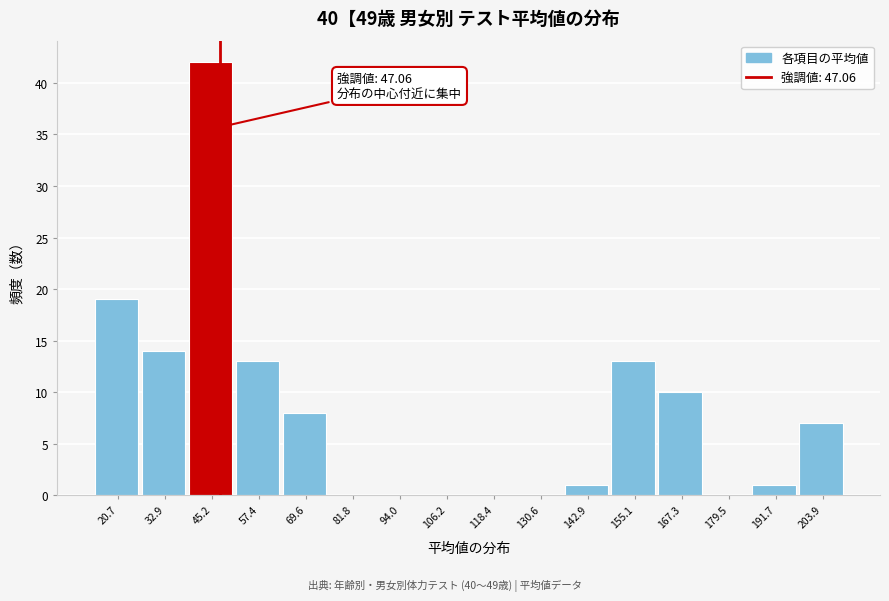

Which range on the x-axis has the tallest bar?

40 to 52